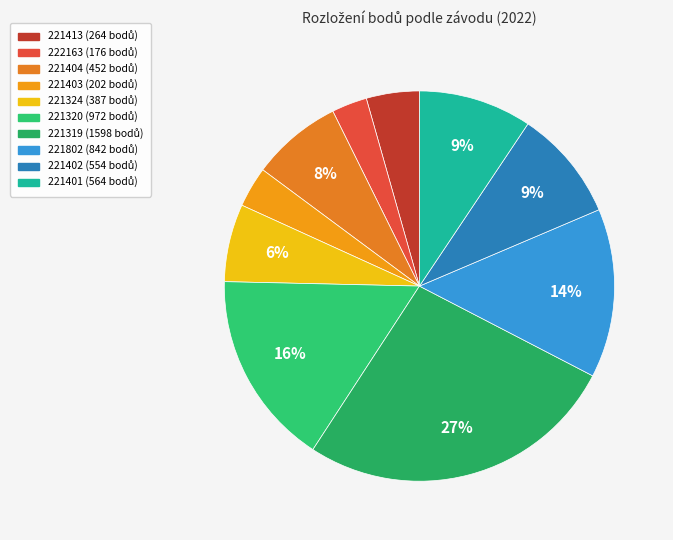

Count the number of slices in the pie.

10